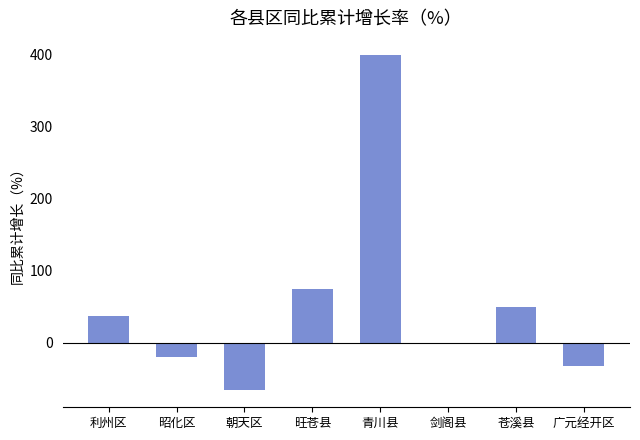

What is the change in value from 朝天区 to 苍溪县?

+116.7